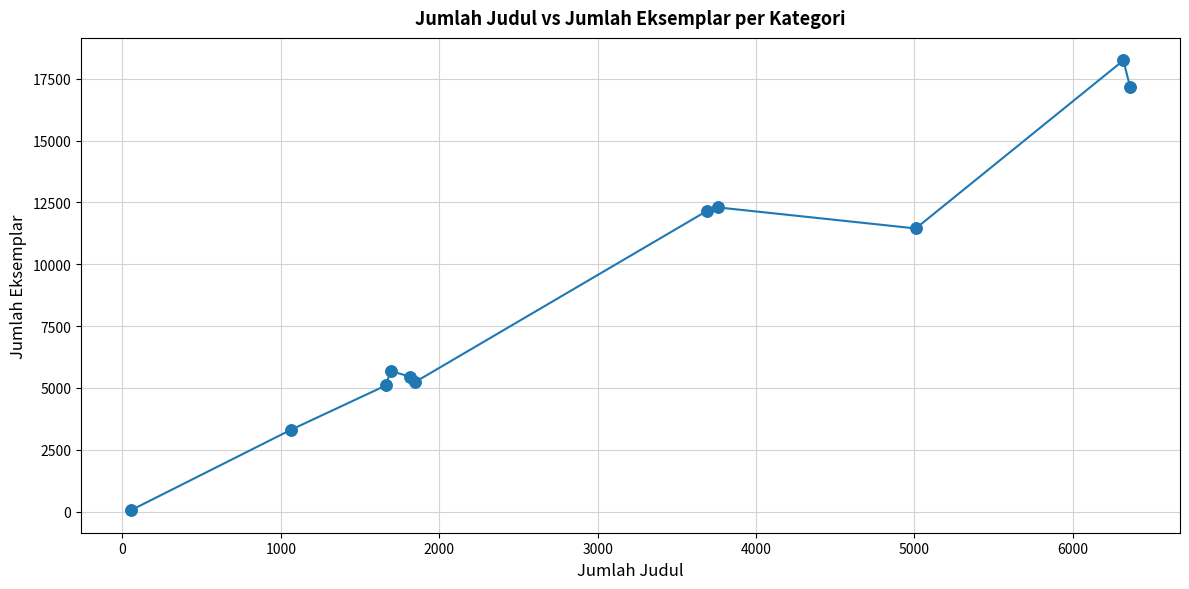

What is the greatest value displayed?

18245